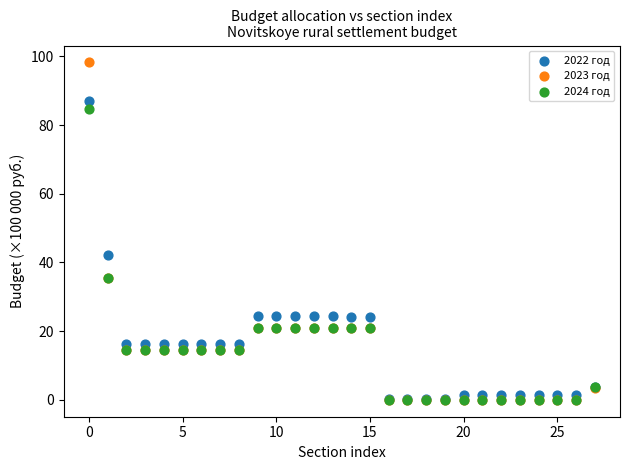

Across all series, what Y value is closest to 49?

42.2